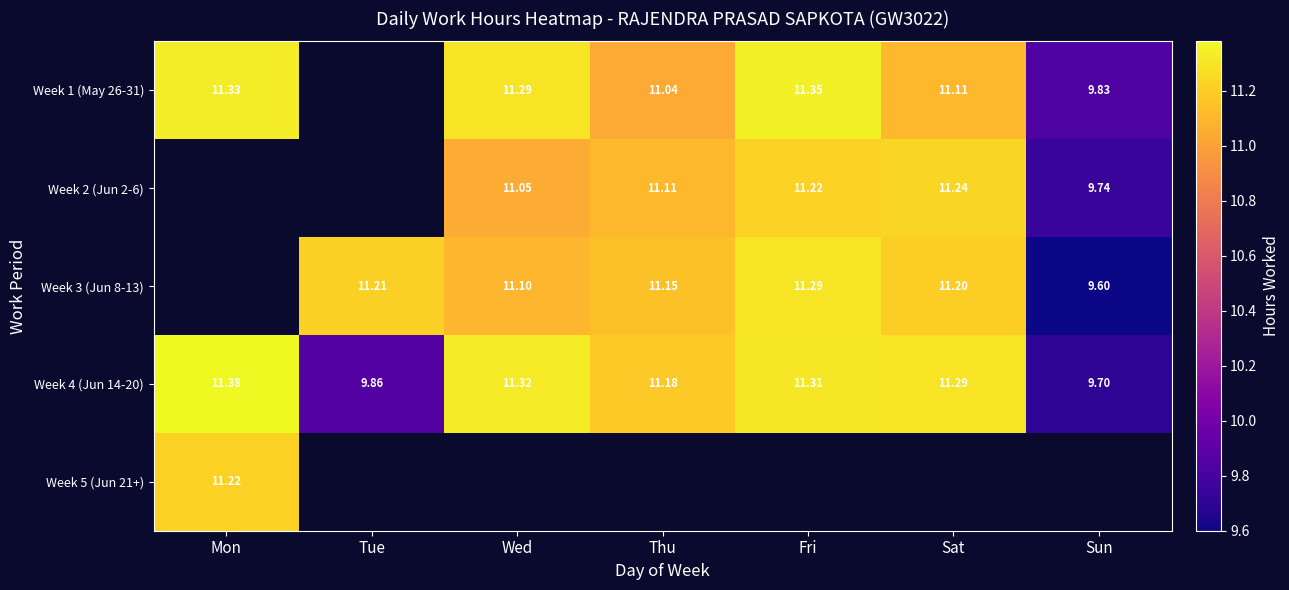

What is the spread (max minus min) of values at Sun?

0.2